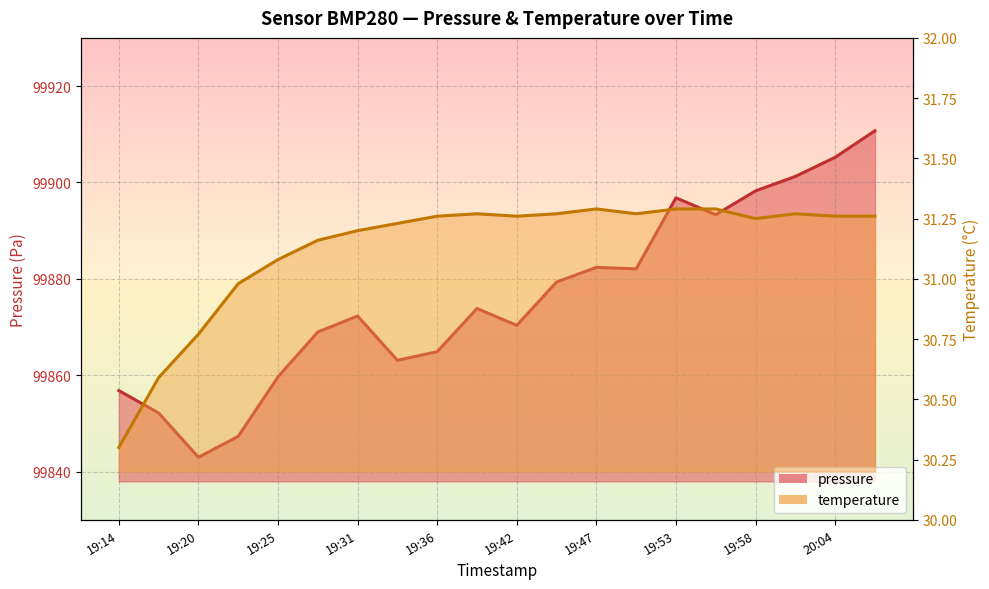

Which category has the lowest value in the pressure series?

19:20